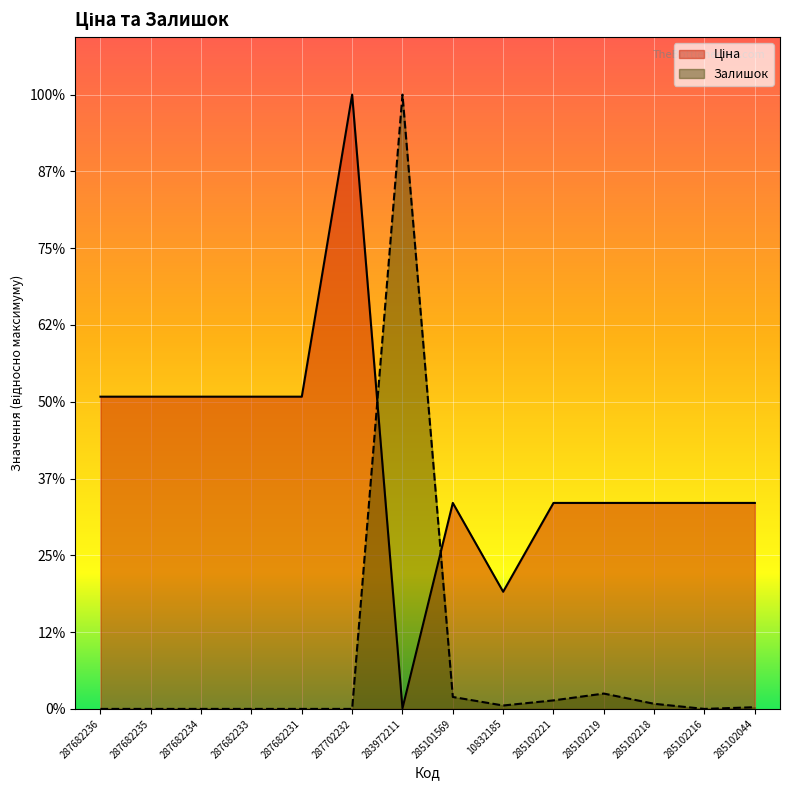

Reading left to right, what are all the values shown in this chart?

Ціна: 287682236=16265.0	287682235=16265.0	287682234=16265.0	287682233=16265.0	287682231=16265.0	287702232=32000.0	283972211=34.5	285101569=10730.4	10832185=6103.5	285102221=10730.4	285102219=10730.4	285102218=10730.4	285102216=10730.4	285102044=10730.4
Залишок: 287682236=0.0	287682235=0.0	287682234=0.0	287682233=0.0	287682231=0.0	287702232=0.0	283972211=32000.0	285101569=622.2	10832185=177.8	285102221=444.4	285102219=800.0	285102218=266.7	285102216=0.0	285102044=88.9